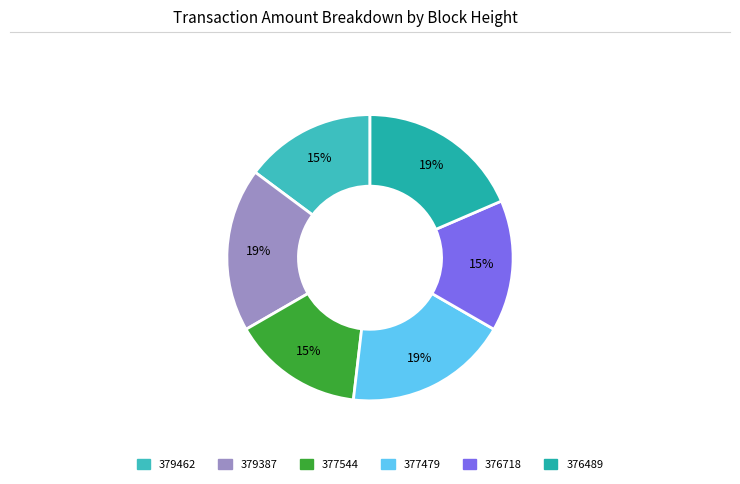

To the nearest percent, what is the difference between the largest and smallest slice percentages?

4%